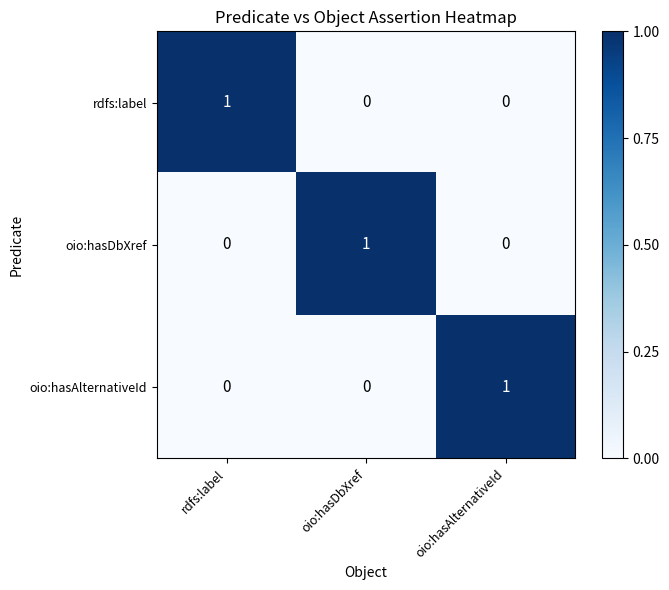

Which category has the highest value in the oio:hasDbXref series?

oio:hasDbXref